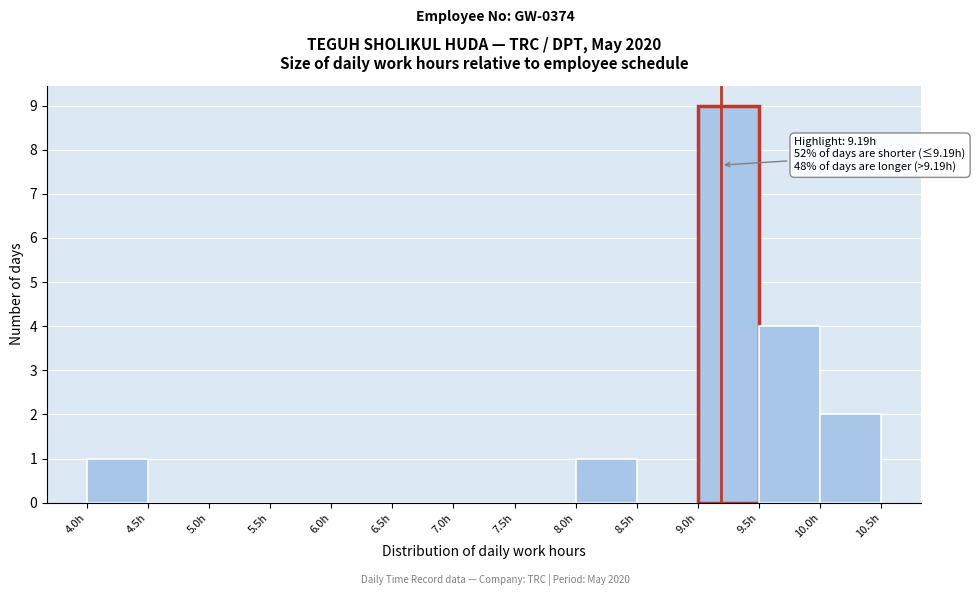

Over which range of the x-axis is the bar tallest?

9.0 to 9.5